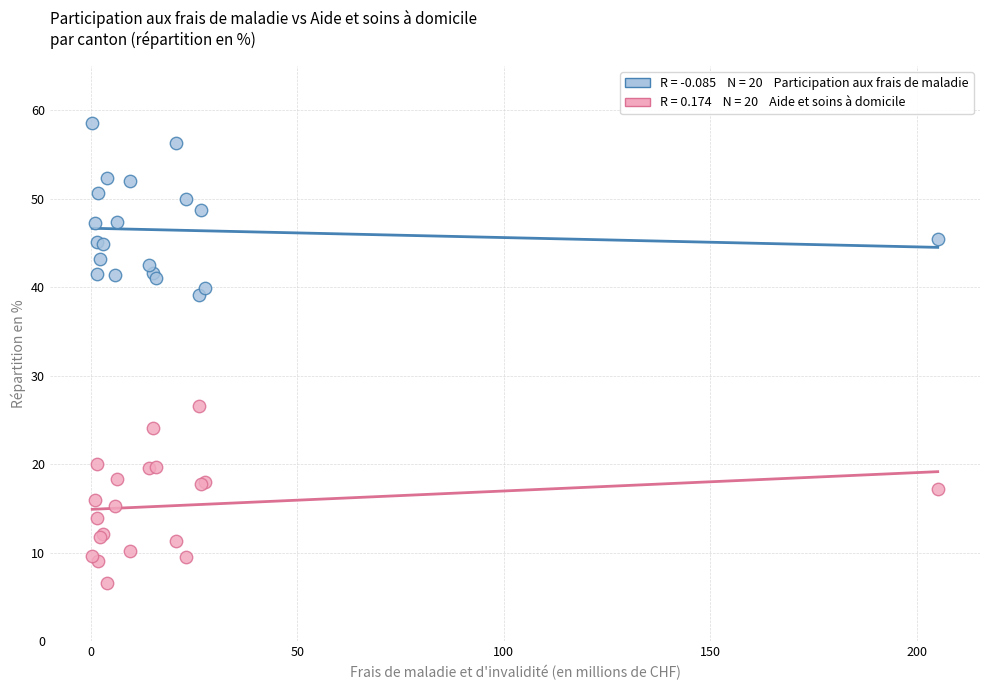

Across all series, what Y value is closest to 32?

26.5